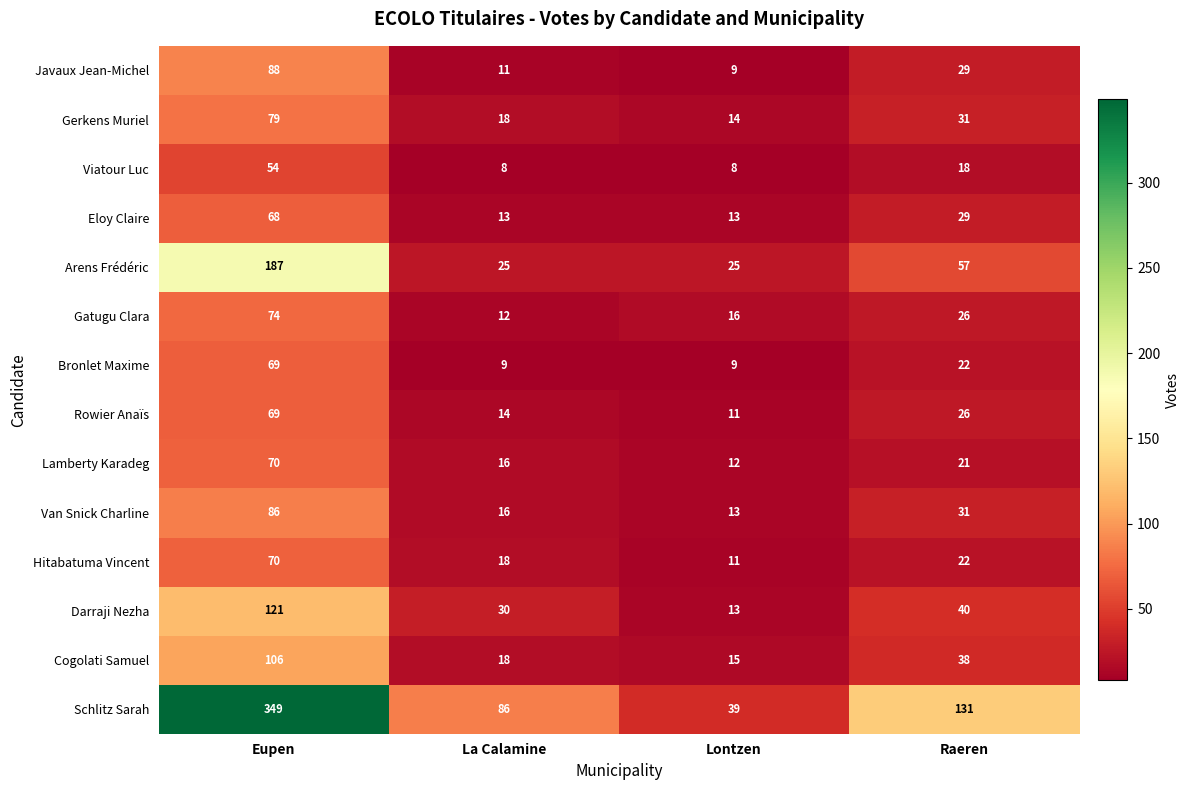

What is the average value of the Lamberty Karadeg series?

30